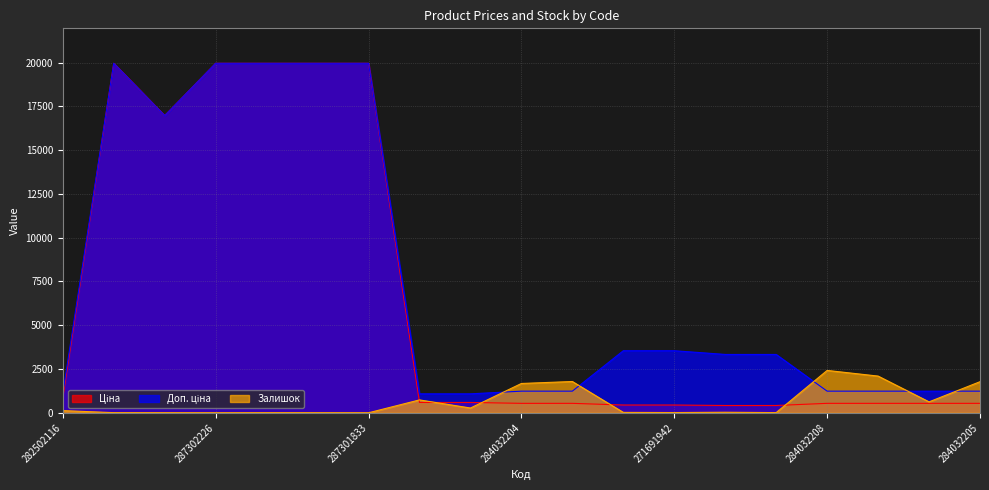

True or false: Залишок has more than 1 interior local peaks.

True